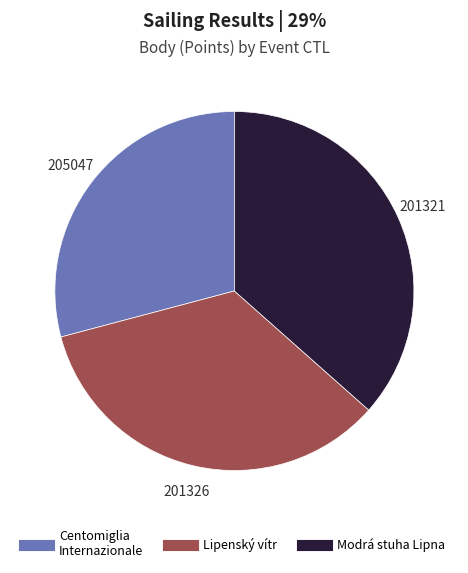

Is there a majority slice in this chart?

No